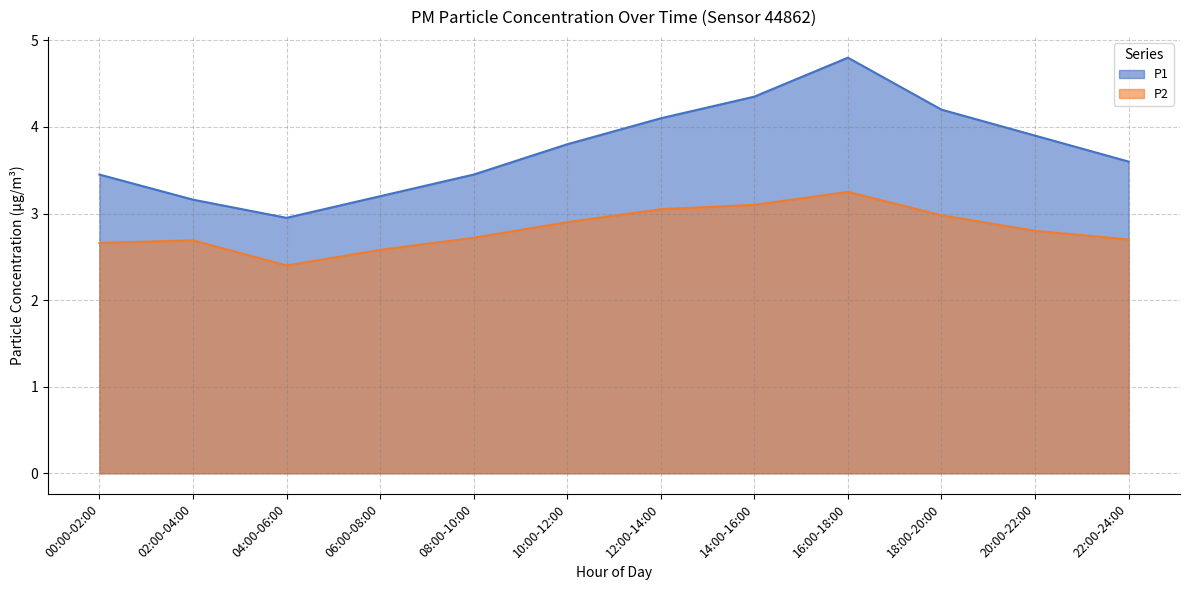

True or false: P1 and P2 cross at least once.

False